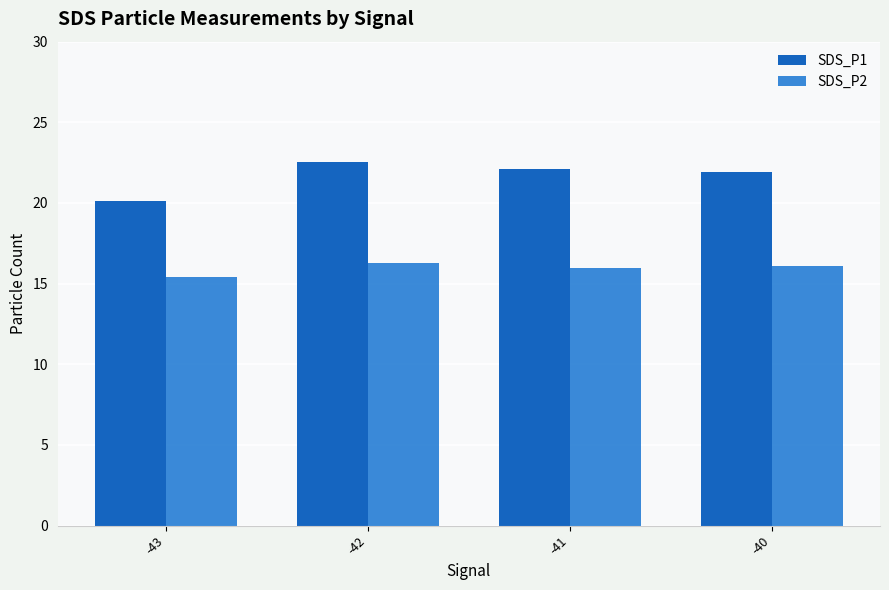

What is the spread (max minus min) of values at -40?

5.9